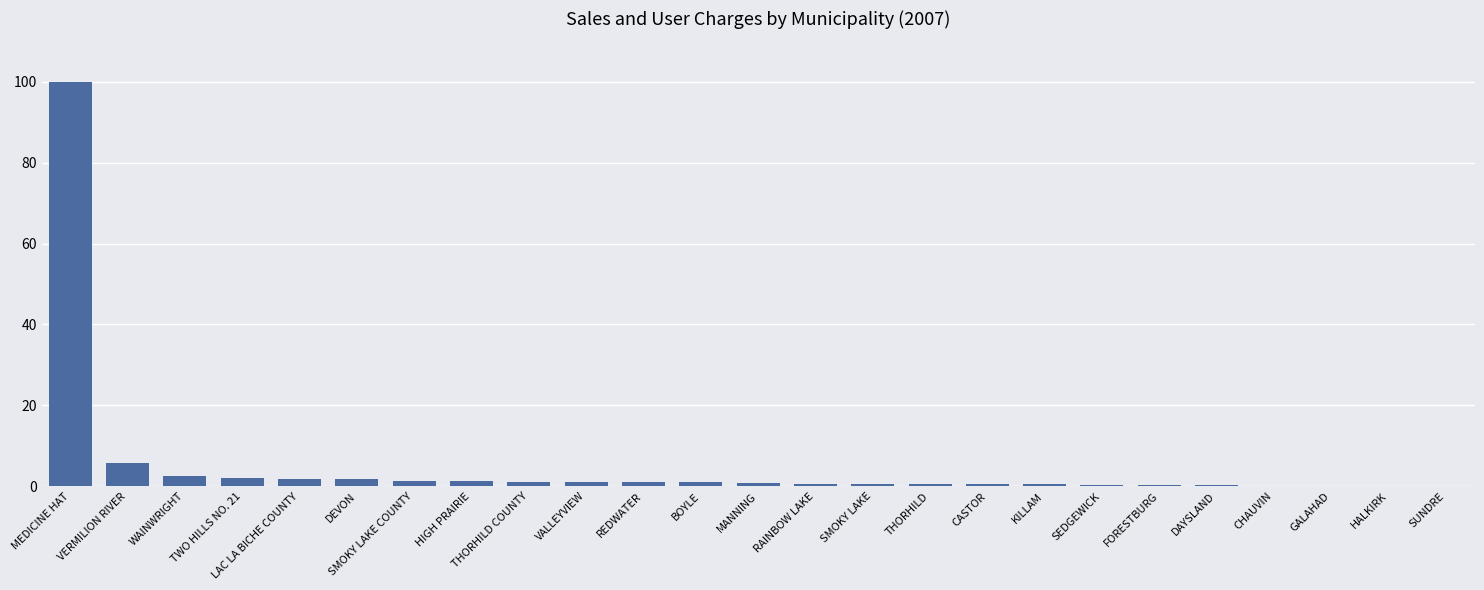

What is the change in value from THORHILD COUNTY to FORESTBURG?

-0.7